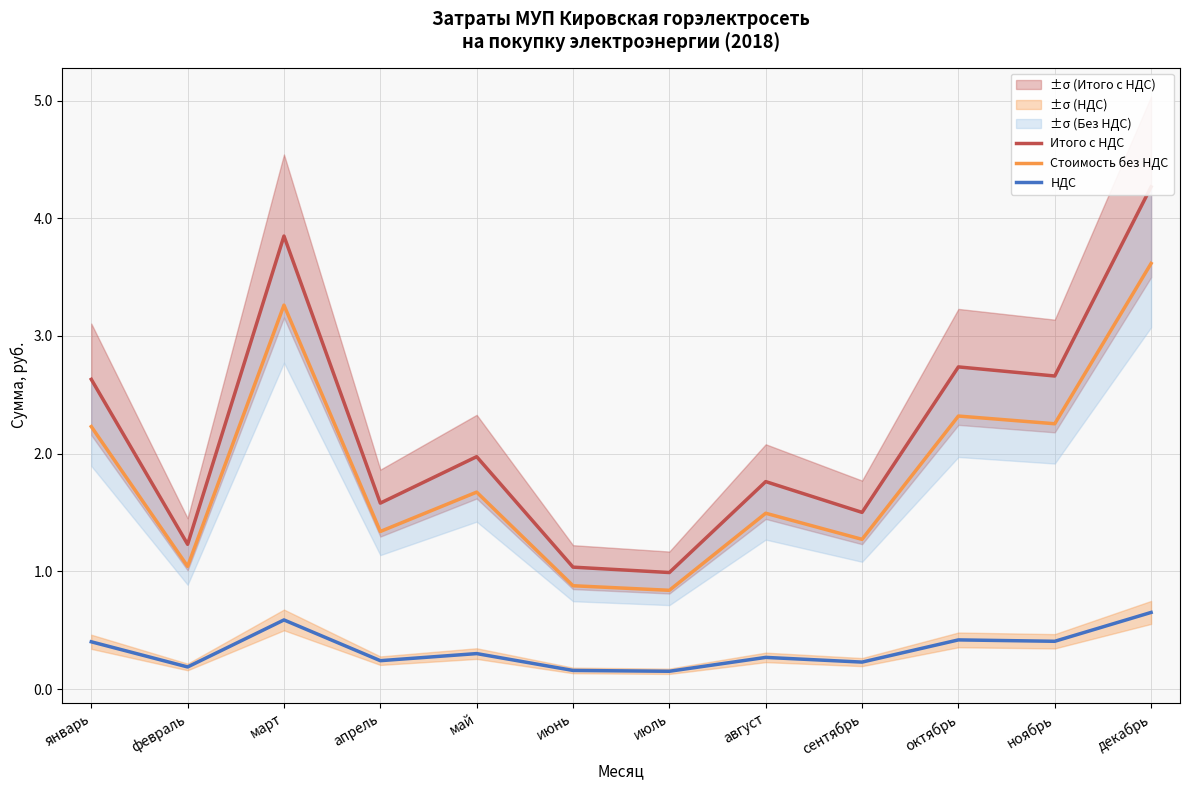

True or false: Итого с НДС has a value of 2.6 at январь.

True